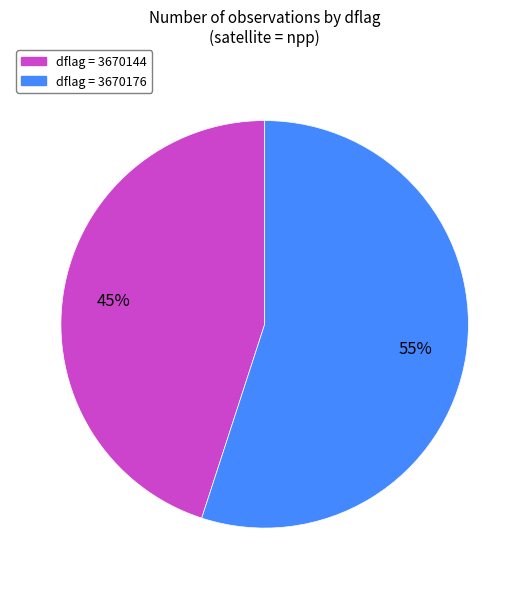

Between dflag = 3670176 and dflag = 3670144, which is larger?

dflag = 3670176